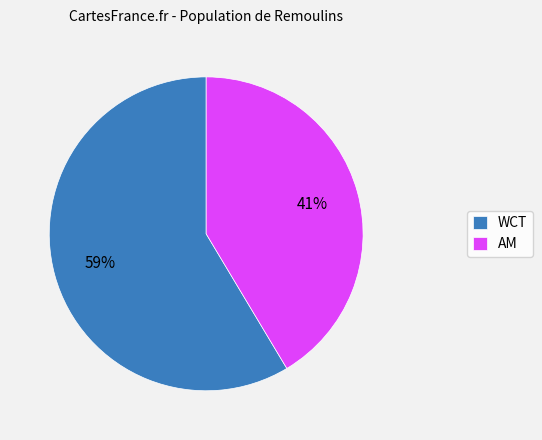

How many segments does this pie chart have?

2